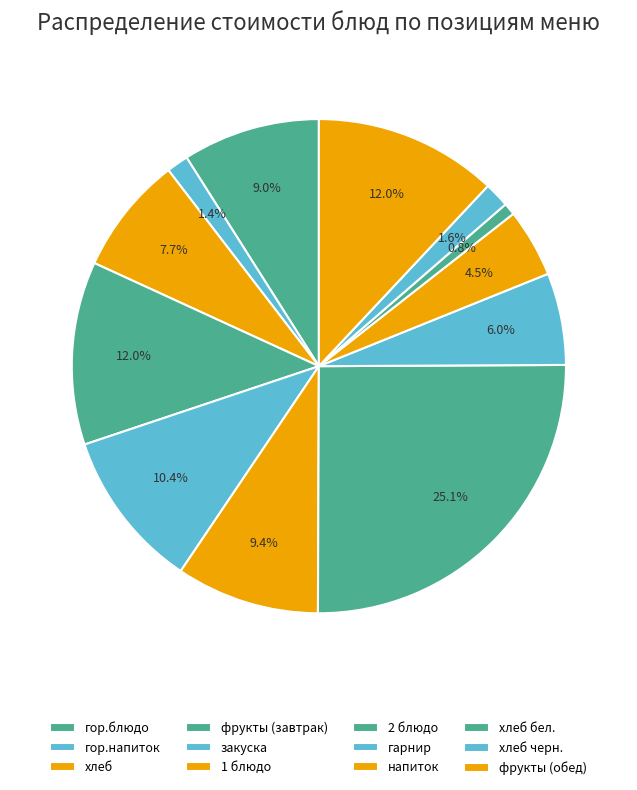

How many slices are in this pie chart?

12